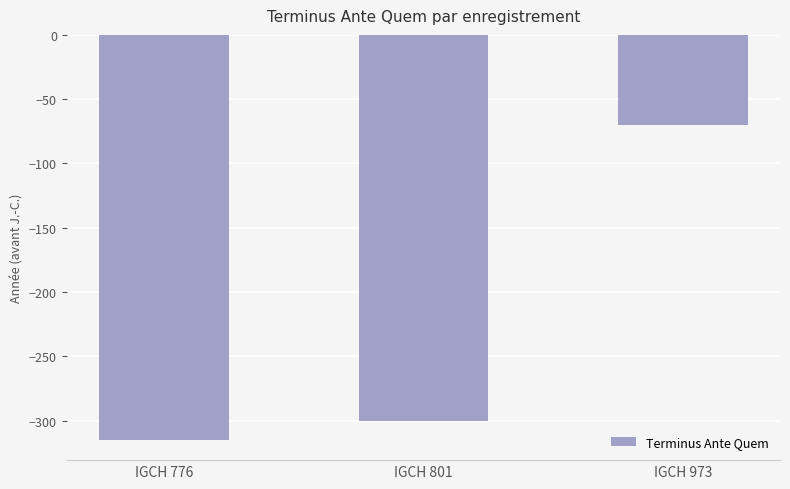

What is the average value?

-228